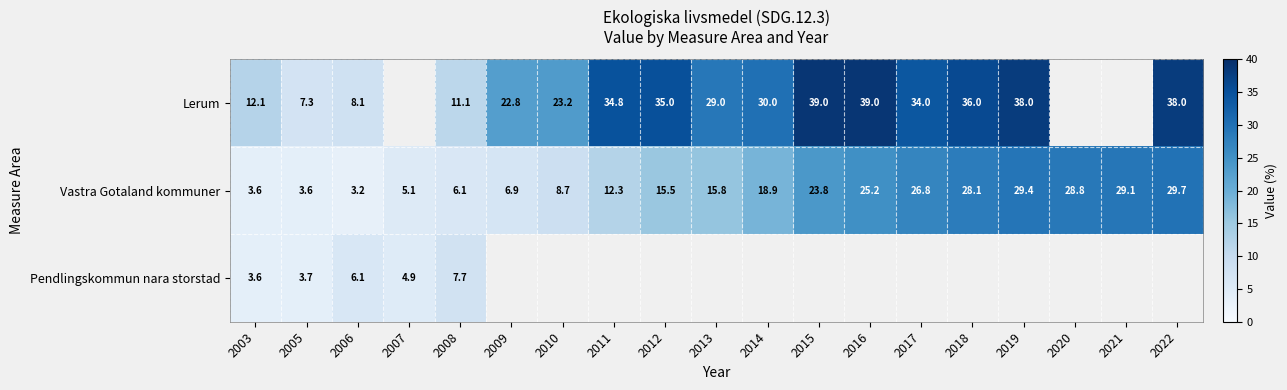

At 2006, list the series in order from largest to smallest.

Lerum, Pendlingskommun nara storstad, Vastra Gotaland kommuner